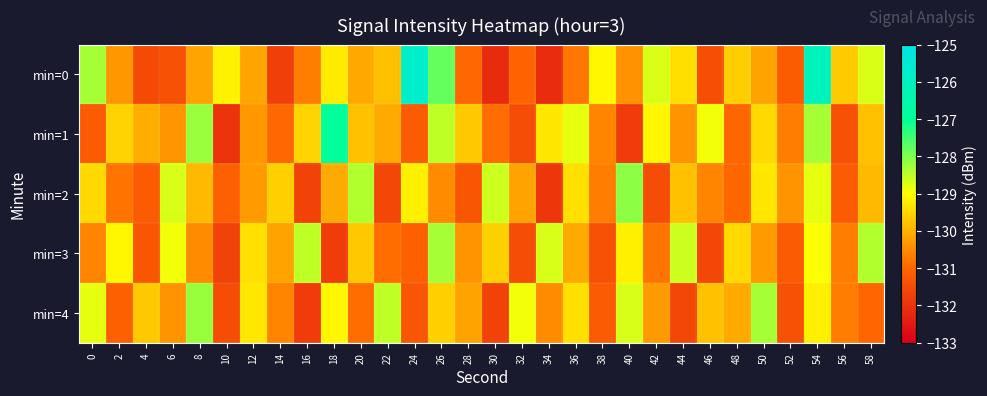

Reading left to right, list all the values displayed in this chart.

min=0: 0=-128.3	2=-130.3	4=-131.5	6=-131.4	8=-130.2	10=-129.2	12=-130.2	14=-131.7	16=-130.7	18=-129.3	20=-130.1	22=-129.8	24=-125.7	26=-127.8	28=-131.0	30=-132.2	32=-131.1	34=-132.1	36=-130.8	38=-129.1	40=-130.4	42=-128.7	44=-129.4	46=-131.4	48=-129.6	50=-130.2	52=-131.2	54=-126.1	56=-129.7	58=-128.7
min=1: 0=-131.2	2=-129.6	4=-130.1	6=-130.4	8=-128.2	10=-132.0	12=-130.4	14=-131.0	16=-129.6	18=-127.0	20=-129.8	22=-130.1	24=-131.2	26=-128.5	28=-129.7	30=-130.9	32=-131.5	34=-129.3	36=-128.8	38=-130.6	40=-131.8	42=-129.1	44=-130.4	46=-128.9	48=-131.0	50=-129.5	52=-130.7	54=-128.3	56=-131.4	58=-129.8
min=2: 0=-129.5	2=-130.8	4=-131.2	6=-128.7	8=-129.9	10=-131.1	12=-130.3	14=-129.6	16=-131.7	18=-130.1	20=-128.4	22=-131.6	24=-129.2	26=-130.5	28=-131.3	30=-128.6	32=-130.2	34=-131.9	36=-129.4	38=-130.7	40=-128.1	42=-131.5	44=-129.8	46=-130.6	48=-131.0	50=-129.3	52=-130.4	54=-128.8	56=-131.2	58=-129.9
min=3: 0=-130.6	2=-129.1	4=-131.3	6=-128.9	8=-130.5	10=-131.7	12=-129.4	14=-130.2	16=-128.5	18=-131.8	20=-129.7	22=-130.9	24=-131.1	26=-128.3	28=-130.4	30=-129.6	32=-131.5	34=-128.7	36=-130.1	38=-131.4	40=-129.2	42=-130.8	44=-128.6	46=-131.6	48=-129.5	50=-130.3	52=-131.2	54=-129.0	56=-130.7	58=-128.4
min=4: 0=-128.8	2=-131.1	4=-129.7	6=-130.4	8=-128.2	10=-131.5	12=-129.3	14=-130.6	16=-131.8	18=-129.1	20=-130.9	22=-128.5	24=-131.3	26=-129.6	28=-130.2	30=-131.7	32=-128.9	34=-130.5	36=-129.4	38=-131.2	40=-128.7	42=-130.3	44=-131.6	46=-129.8	48=-130.1	50=-128.3	52=-131.4	54=-129.2	56=-130.7	58=-131.0